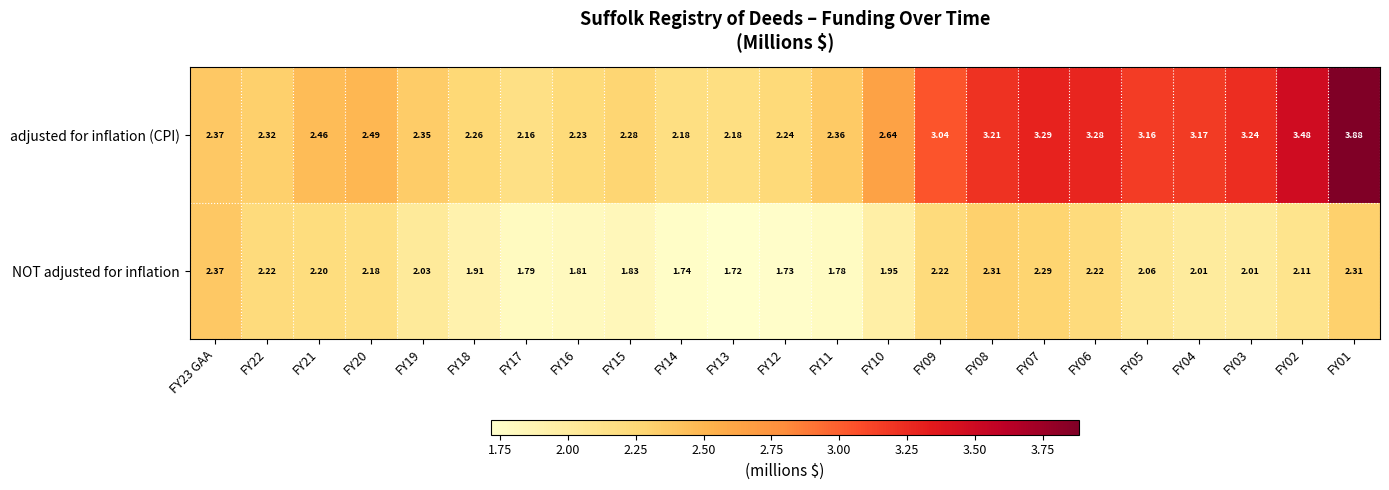

At how many categories does at least one series exceed 3?

9